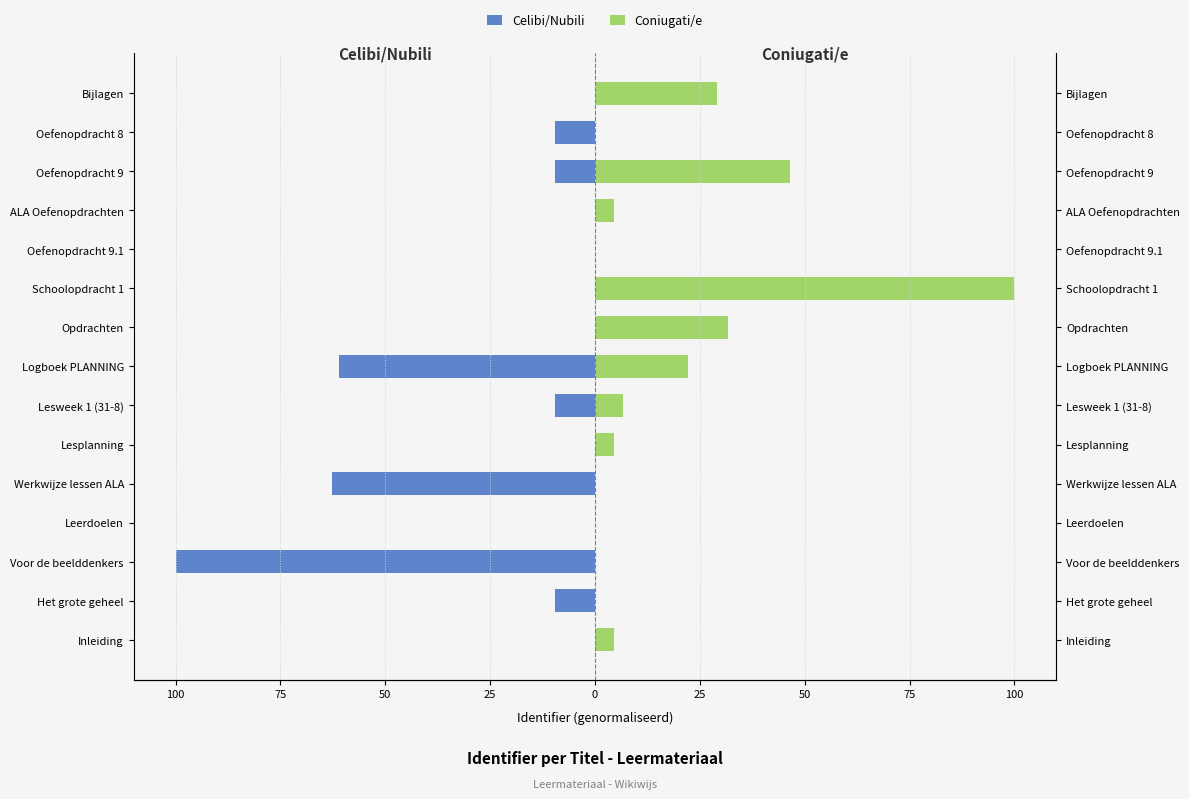

True or false: Celibi/Nubili has a value of -9.6 at Oefenopdracht 9.

True